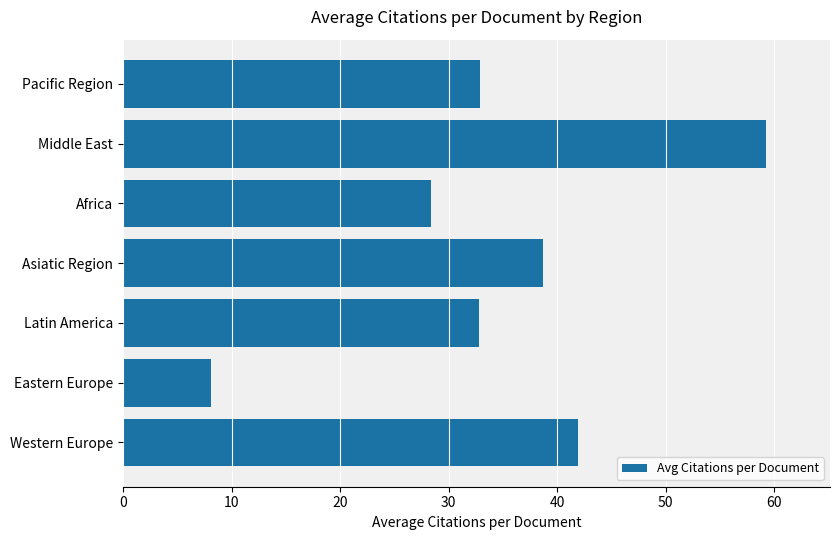

Which category has the highest value across all series?

Middle East